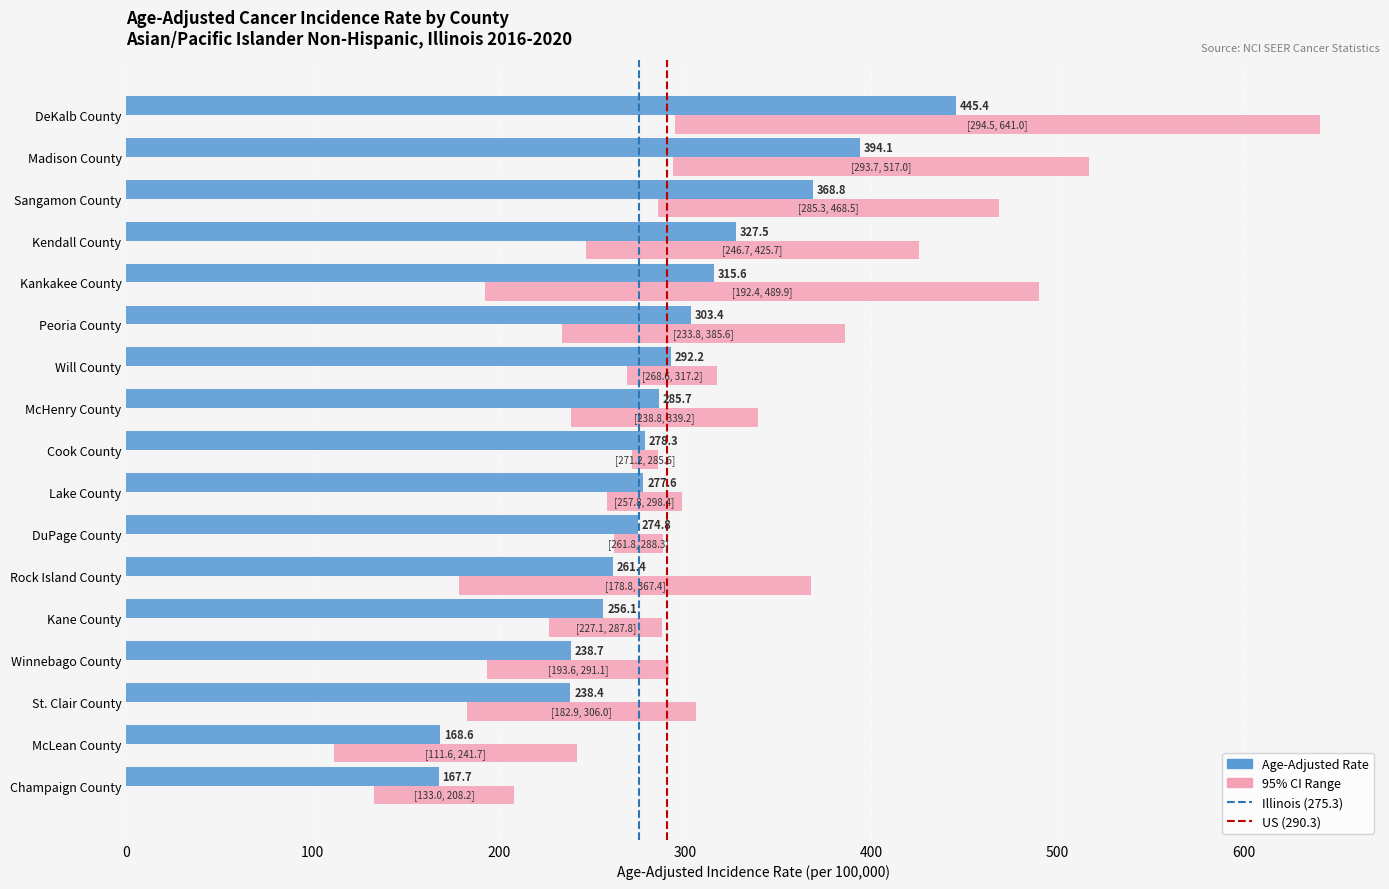

Reading left to right, transcribe all the data shown in this chart.

Rate: 445.4	394.1	368.8	327.5	315.6	303.4	292.2	285.7	278.3	277.6	274.8	261.4	256.1	238.7	238.4	168.6	167.7
Lower CI: 294.5	293.7	285.3	246.7	192.4	233.8	268.6	238.8	271.2	257.8	261.8	178.8	227.1	193.6	182.9	111.6	133.0
Upper CI: 641.0	517.0	468.5	425.7	489.9	385.6	317.2	339.2	285.6	298.4	288.3	367.4	287.8	291.1	306.0	241.7	208.2